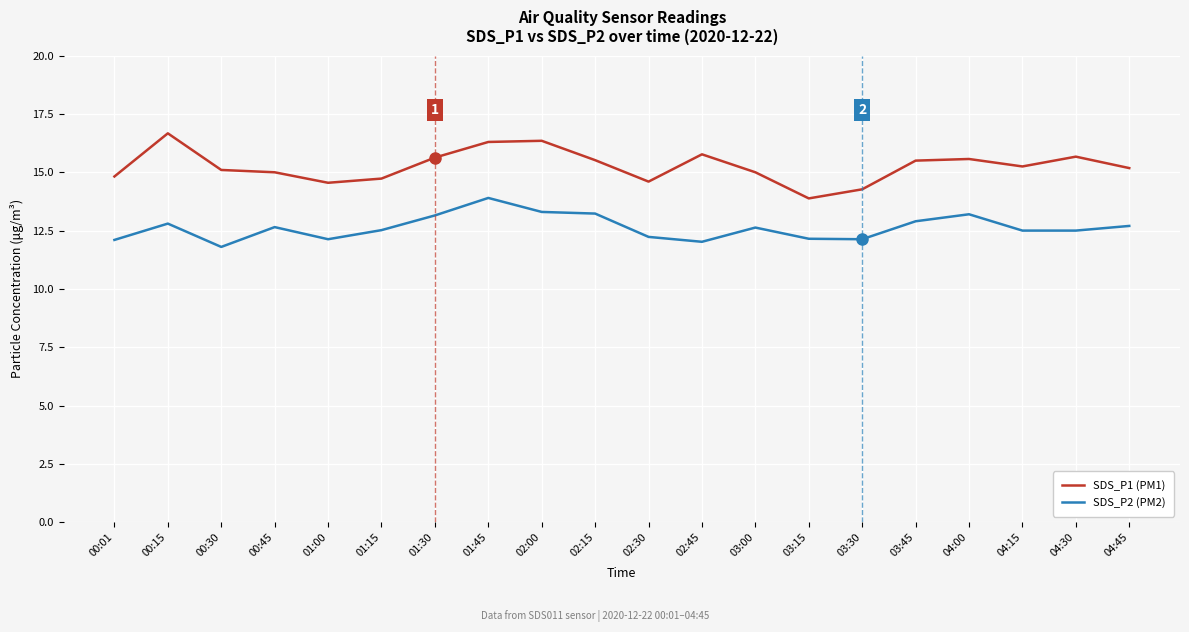

What position from the left is 03:30?

15